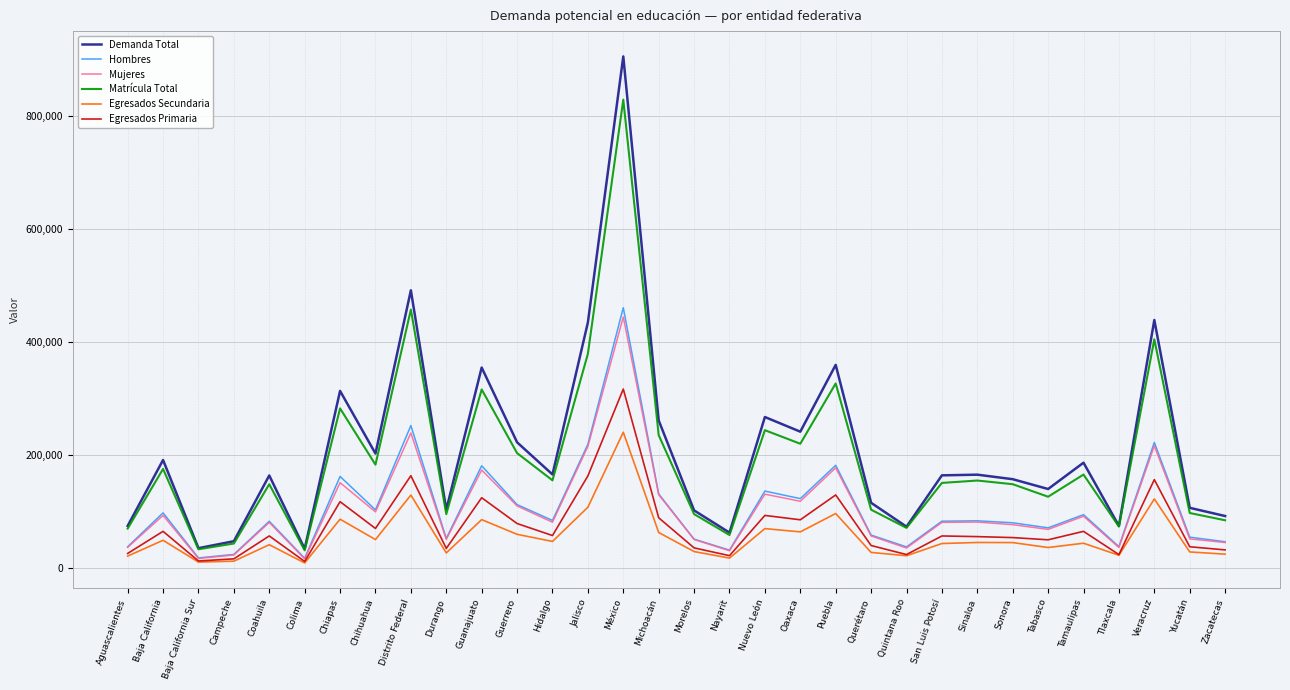

What is the sum of the Egresados Secundaria values at Puebla and Oaxaca?

161013